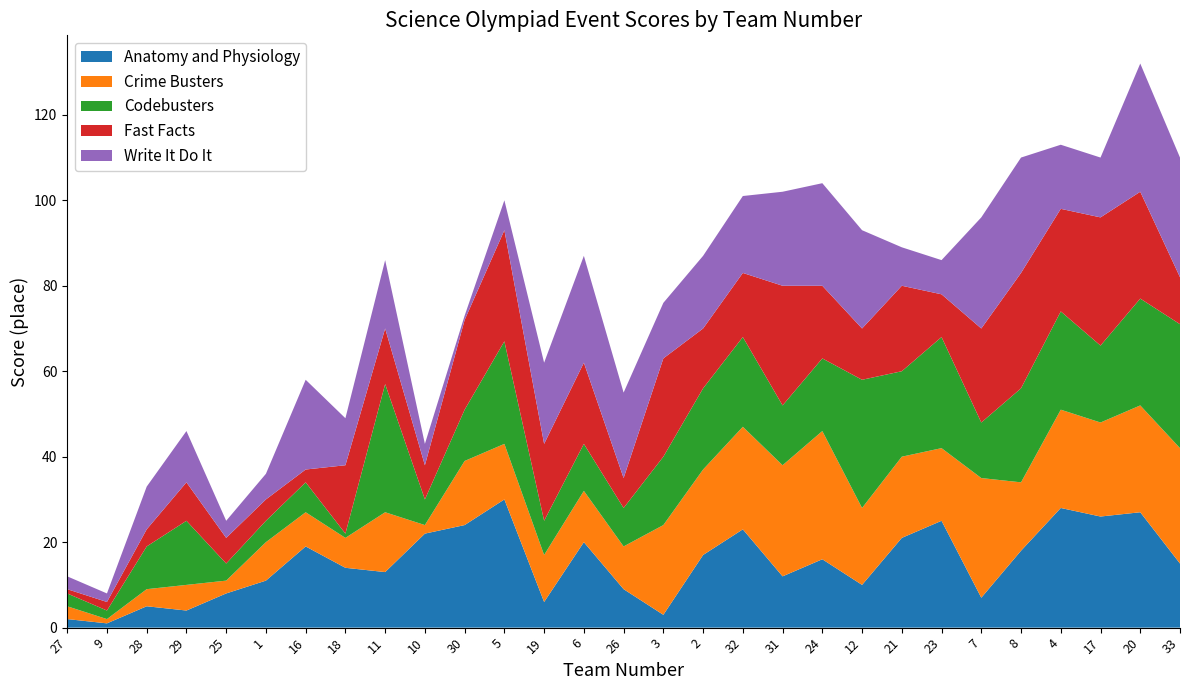

Reading left to right, extract all data points from this chart.

Anatomy and Physiology: 27=2	9=1	28=5	29=4	25=8	1=11	16=19	18=14	11=13	10=22	30=24	5=30	19=6	6=20	26=9	3=3	2=17	32=23	31=12	24=16	12=10	21=21	23=25	7=7	8=18	4=28	17=26	20=27	33=15
Crime Busters: 27=3	9=1	28=4	29=6	25=3	1=9	16=8	18=7	11=14	10=2	30=15	5=13	19=11	6=12	26=10	3=21	2=20	32=24	31=26	24=30	12=18	21=19	23=17	7=28	8=16	4=23	17=22	20=25	33=27
Codebusters: 27=3	9=2	28=10	29=15	25=4	1=5	16=7	18=1	11=30	10=6	30=12	5=24	19=8	6=11	26=9	3=16	2=19	32=21	31=14	24=17	12=30	21=20	23=26	7=13	8=22	4=23	17=18	20=25	33=29
Fast Facts: 27=1	9=2	28=4	29=9	25=6	1=5	16=3	18=16	11=13	10=8	30=21	5=26	19=18	6=19	26=7	3=23	2=14	32=15	31=28	24=17	12=12	21=20	23=10	7=22	8=27	4=24	17=30	20=25	33=11
Write It Do It: 27=3	9=2	28=10	29=12	25=4	1=6	16=21	18=11	11=16	10=5	30=1	5=7	19=19	6=25	26=20	3=13	2=17	32=18	31=22	24=24	12=23	21=9	23=8	7=26	8=27	4=15	17=14	20=30	33=28